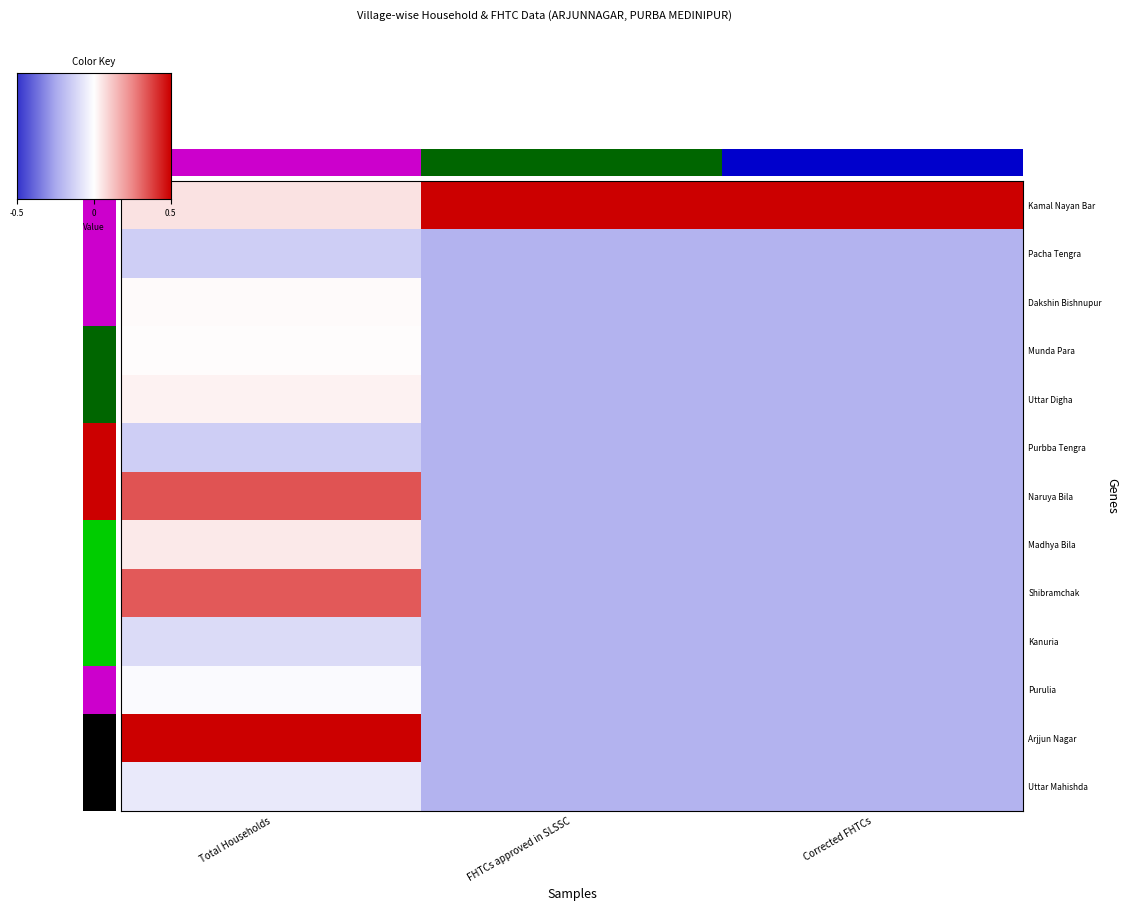

At which category does the chart reach its minimum across all series?

FHTCs approved in SLSSC